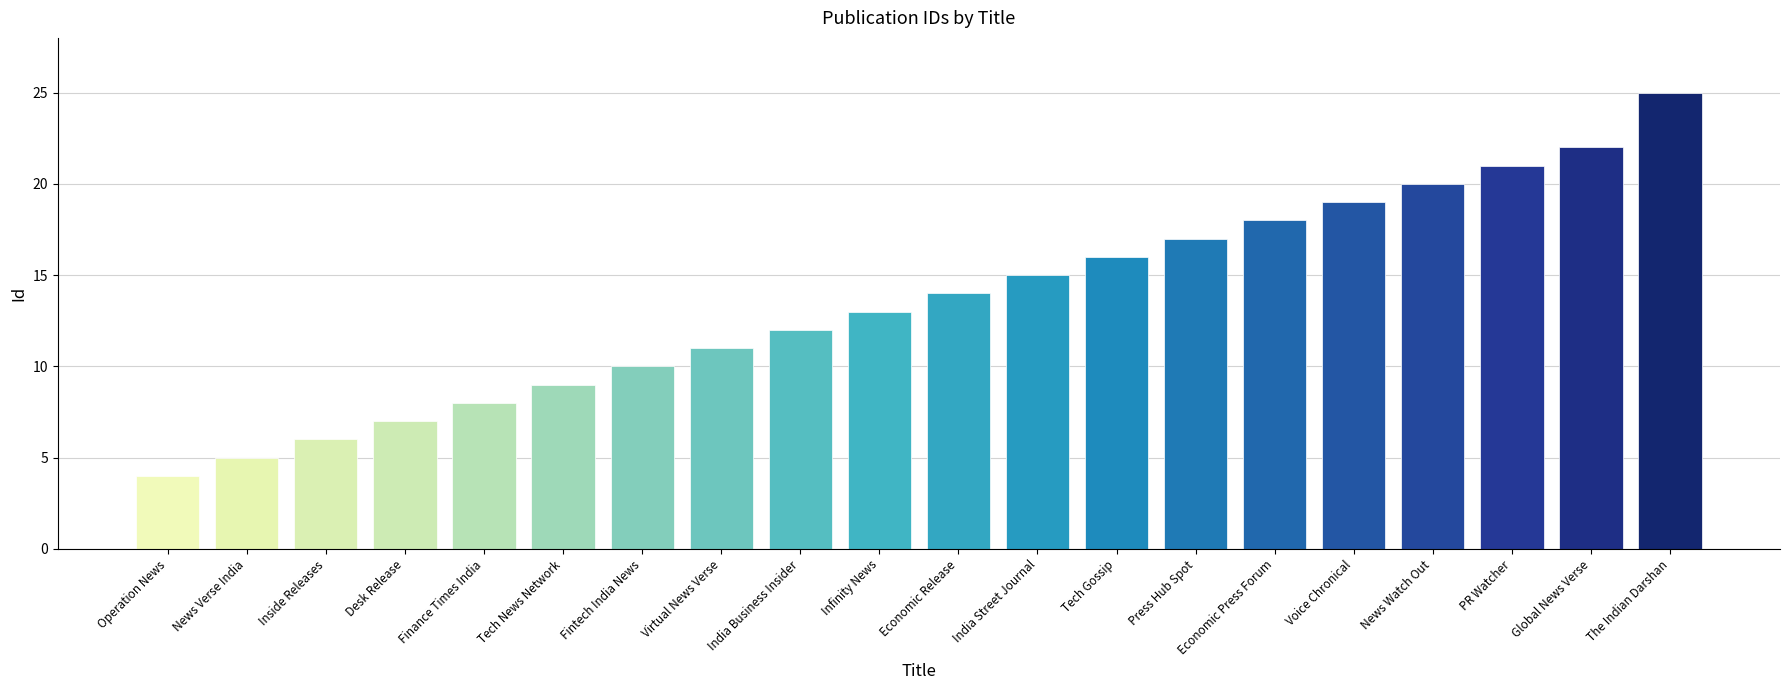

How many values are below 14?

10